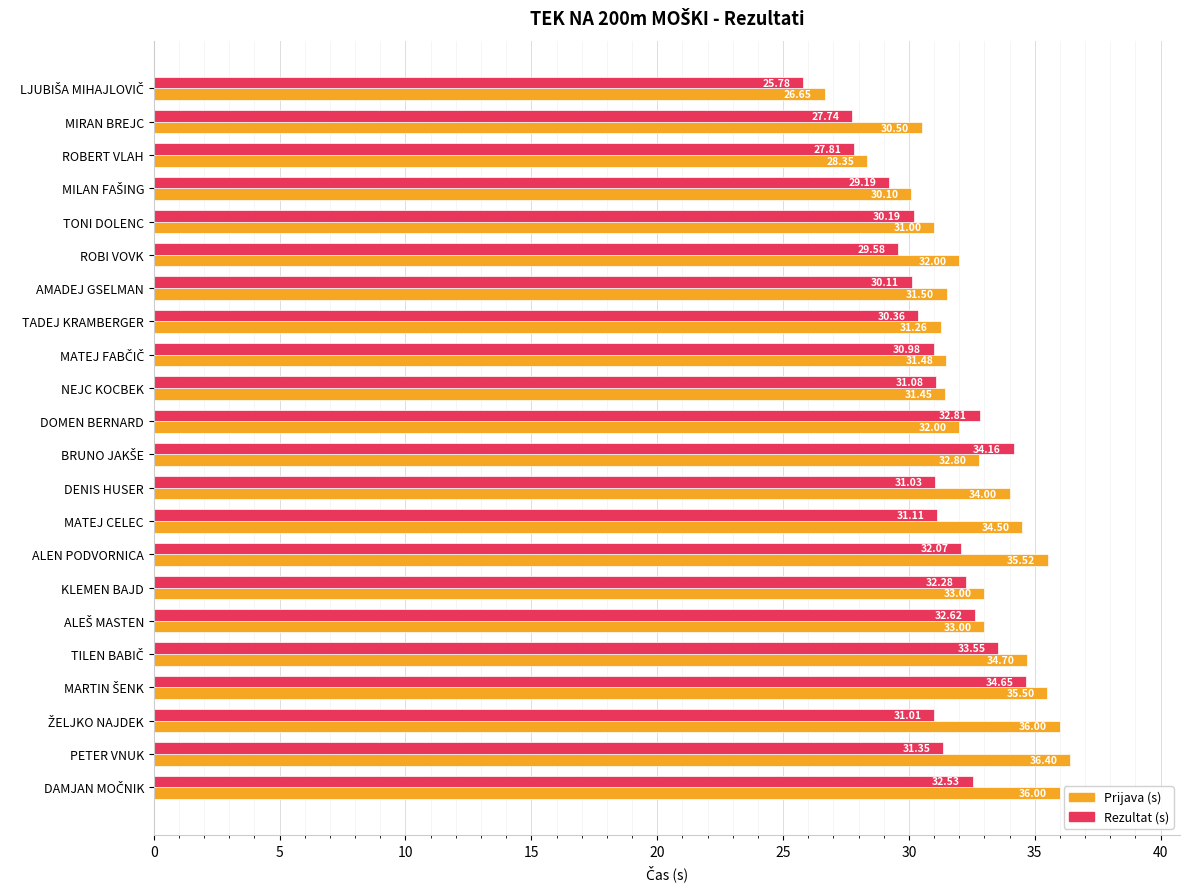

What is the total value across all series at ALEN PODVORNICA?

67.6